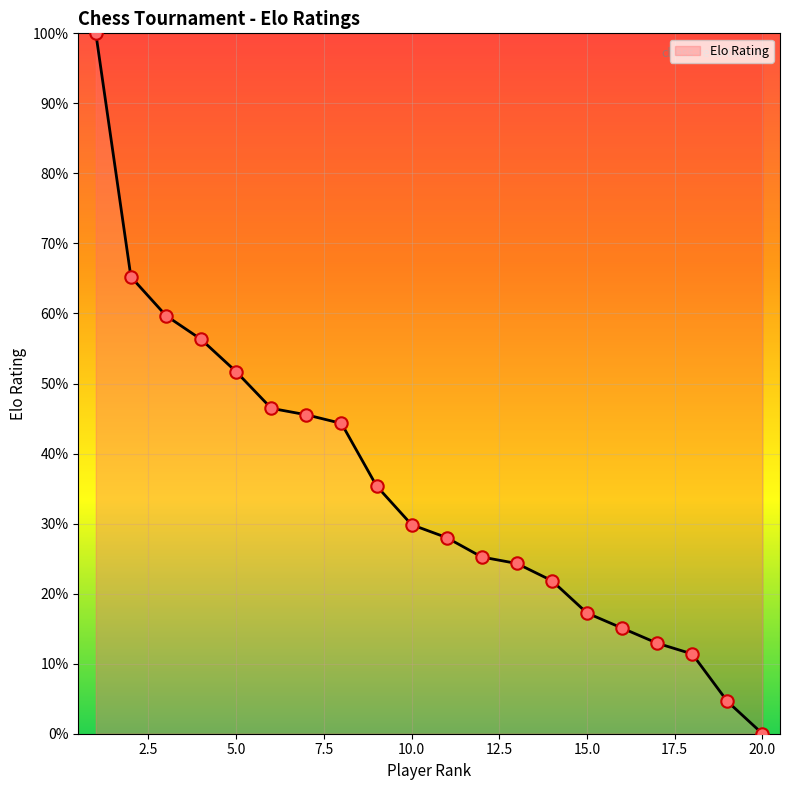

What is the greatest value displayed?

100.0